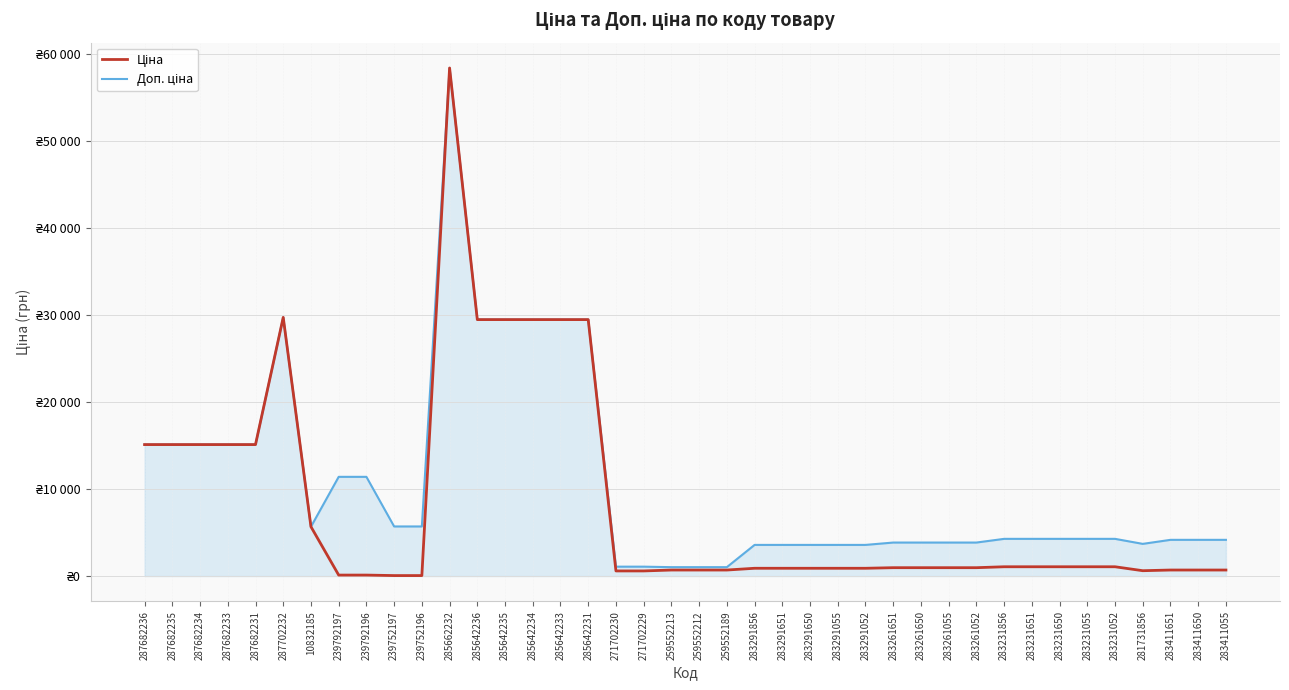

How many values in the Доп. ціна series are below 4279?

18